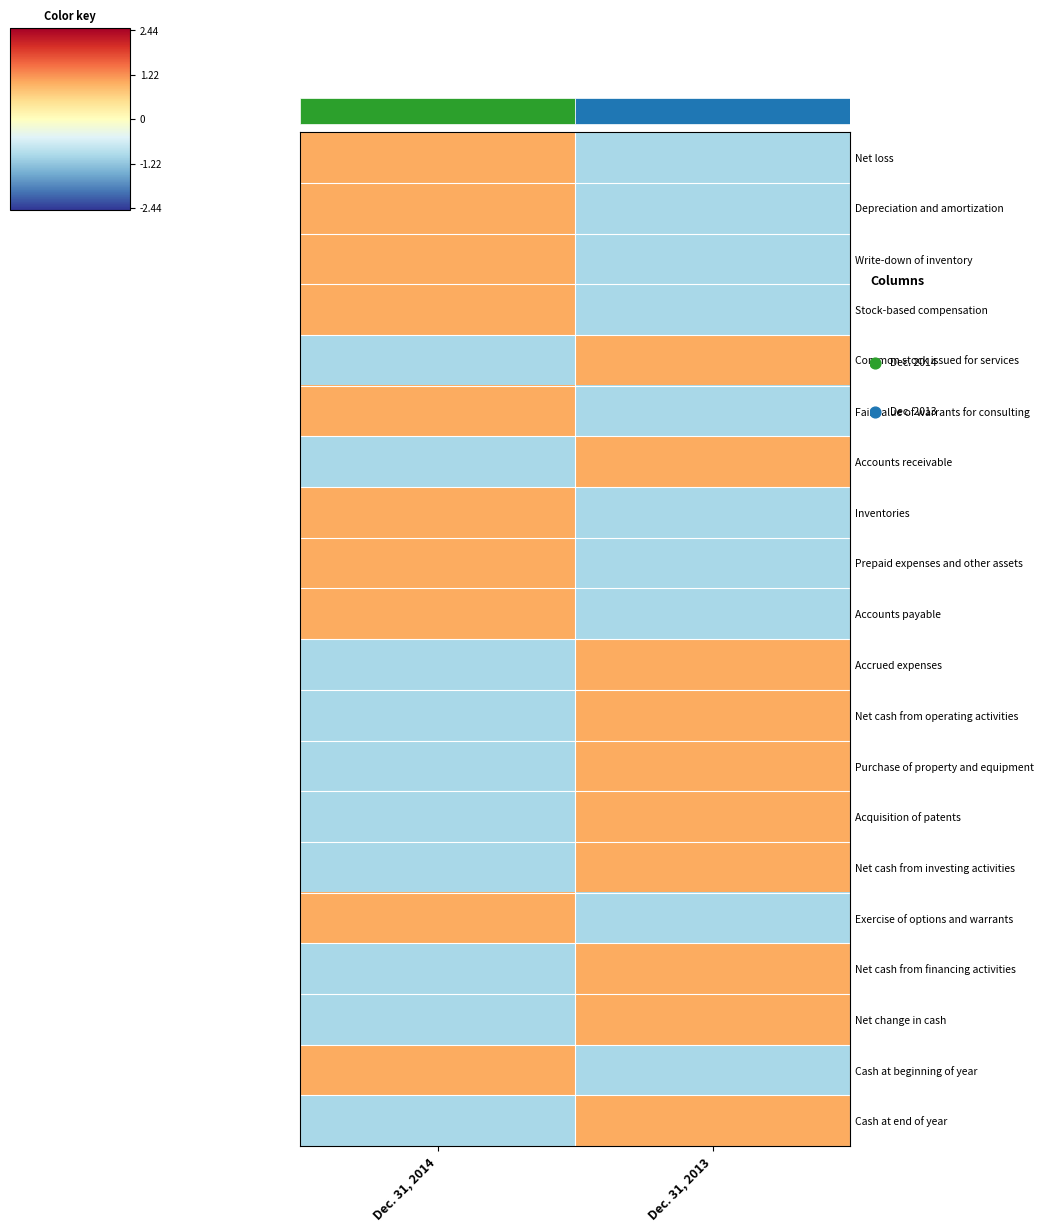

Reading left to right, list all the values displayed in this chart.

Net loss: Dec. 31, 2014=1	Dec. 31, 2013=-1
Depreciation and amortization: Dec. 31, 2014=1	Dec. 31, 2013=-1
Write-down of inventory: Dec. 31, 2014=1	Dec. 31, 2013=-1
Stock-based compensation: Dec. 31, 2014=1	Dec. 31, 2013=-1
Common stock issued for services: Dec. 31, 2014=-1	Dec. 31, 2013=1
Fair value of warrants for consulting: Dec. 31, 2014=1	Dec. 31, 2013=-1
Accounts receivable: Dec. 31, 2014=-1	Dec. 31, 2013=1
Inventories: Dec. 31, 2014=1	Dec. 31, 2013=-1
Prepaid expenses and other assets: Dec. 31, 2014=1	Dec. 31, 2013=-1
Accounts payable: Dec. 31, 2014=1	Dec. 31, 2013=-1
Accrued expenses: Dec. 31, 2014=-1	Dec. 31, 2013=1
Net cash from operating activities: Dec. 31, 2014=-1	Dec. 31, 2013=1
Purchase of property and equipment: Dec. 31, 2014=-1	Dec. 31, 2013=1
Acquisition of patents: Dec. 31, 2014=-1	Dec. 31, 2013=1
Net cash from investing activities: Dec. 31, 2014=-1	Dec. 31, 2013=1
Exercise of options and warrants: Dec. 31, 2014=1	Dec. 31, 2013=-1
Net cash from financing activities: Dec. 31, 2014=-1	Dec. 31, 2013=1
Net change in cash: Dec. 31, 2014=-1	Dec. 31, 2013=1
Cash at beginning of year: Dec. 31, 2014=1	Dec. 31, 2013=-1
Cash at end of year: Dec. 31, 2014=-1	Dec. 31, 2013=1